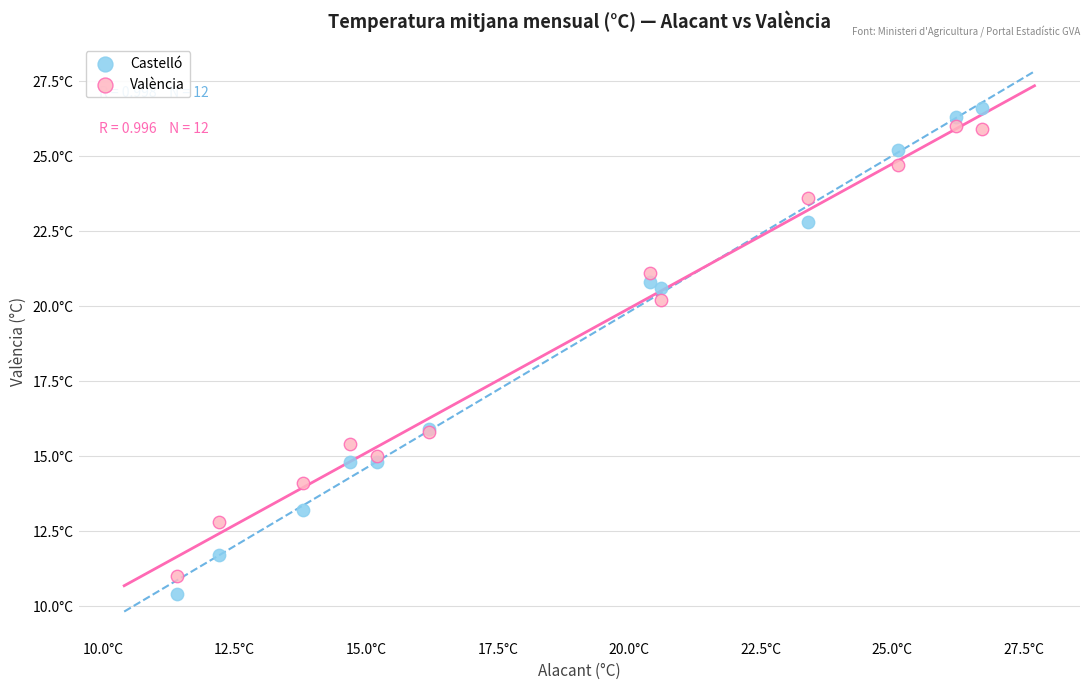

What are all the series names shown in the legend?

Castelló, València